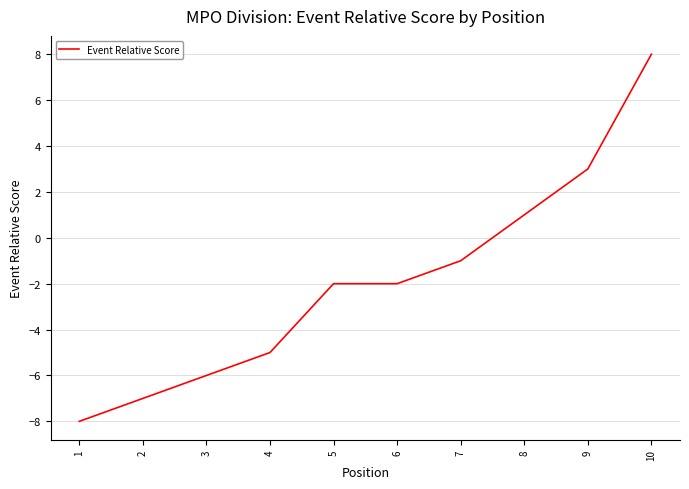

What is the change in value from 1 to 7?

+7